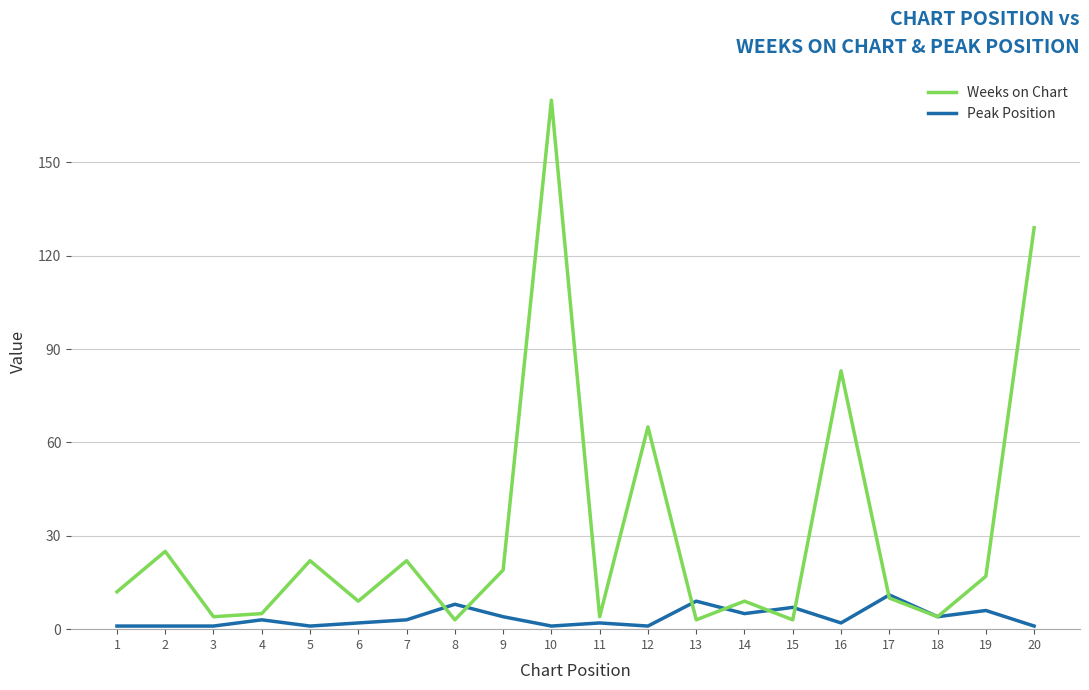

Is it true that Peak Position equals 15 at 13?

False